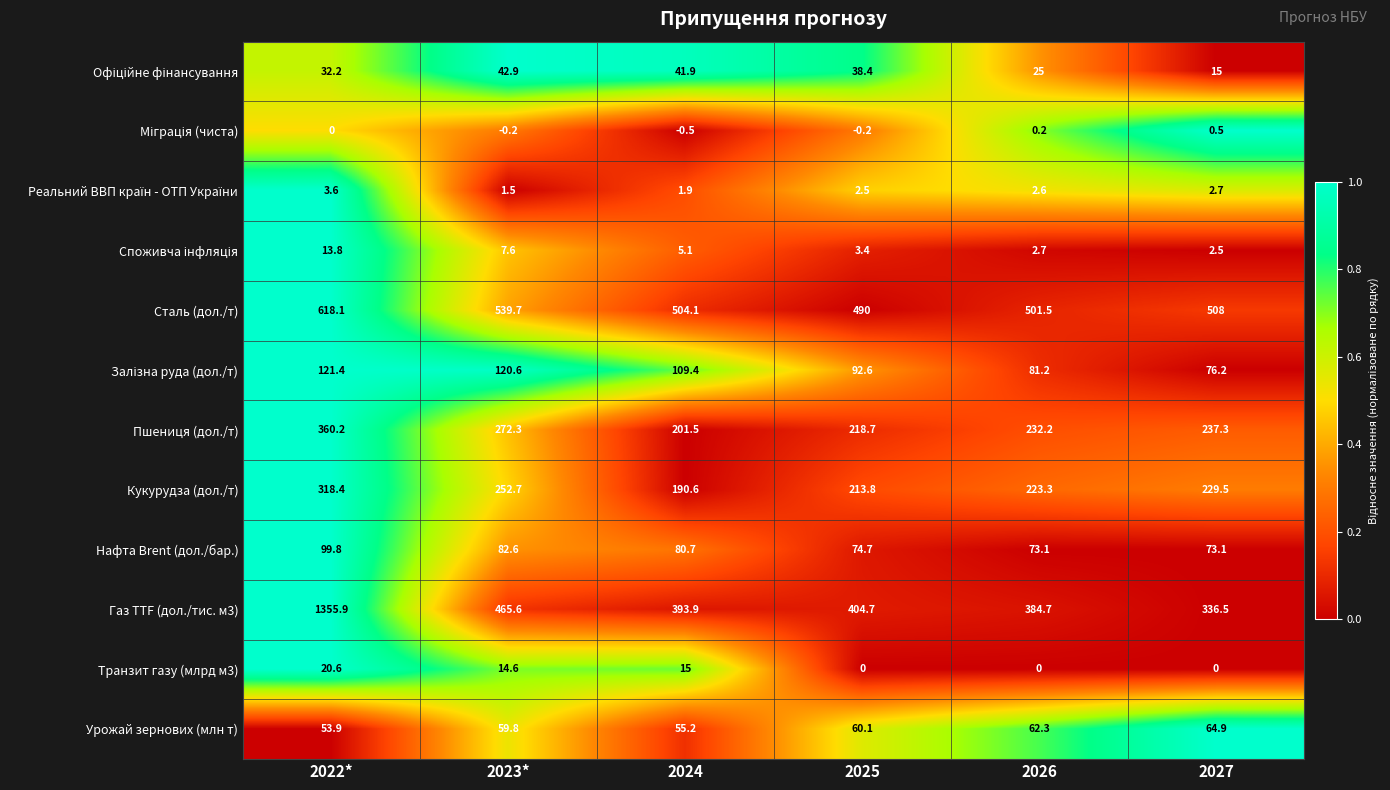

At which label is Нафта Brent (дол./бар.) closest to 86?

2023*